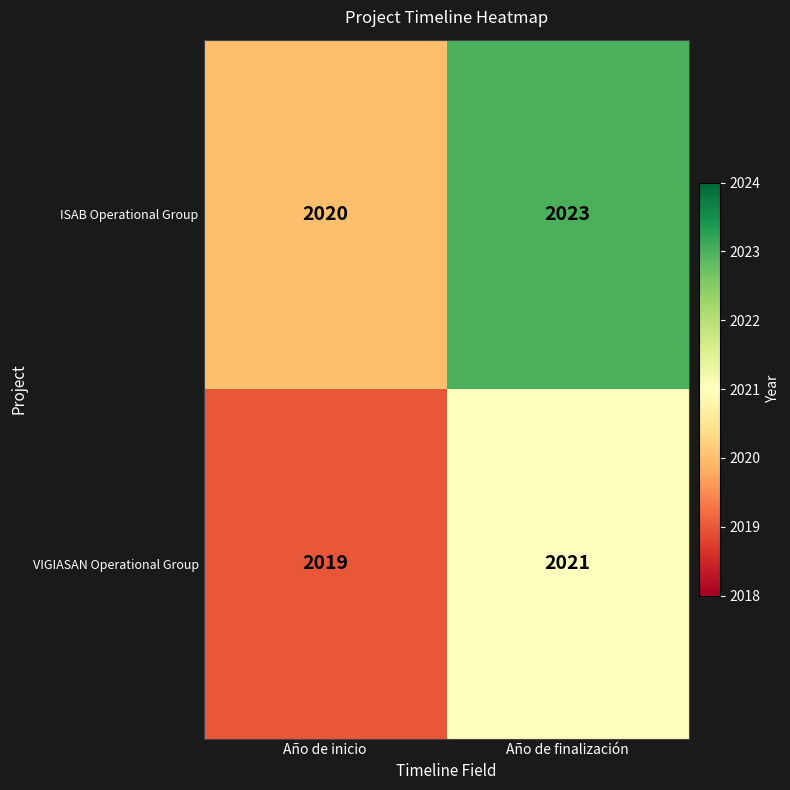

What is the greatest value displayed?

2023